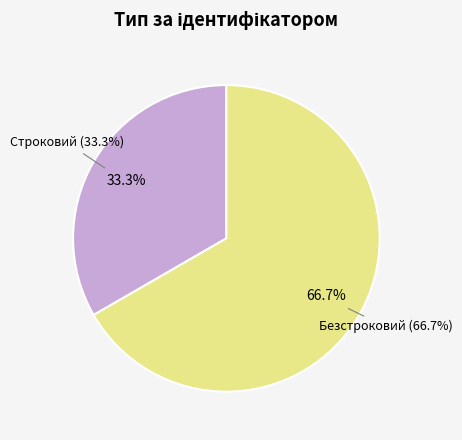

What is the smallest slice in the pie chart?

Строковий